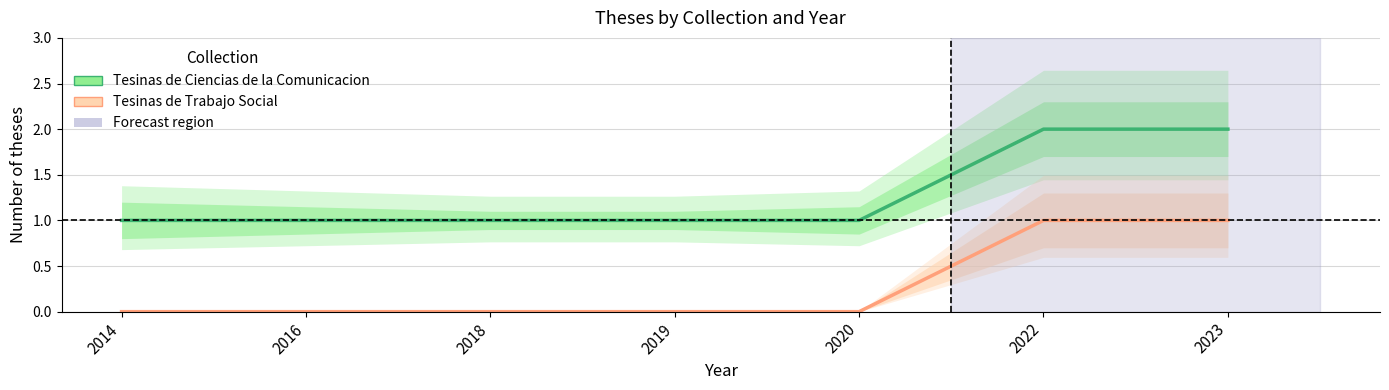

The value of Tesinas de Trabajo Social at 2014 is -1. True or false?

False